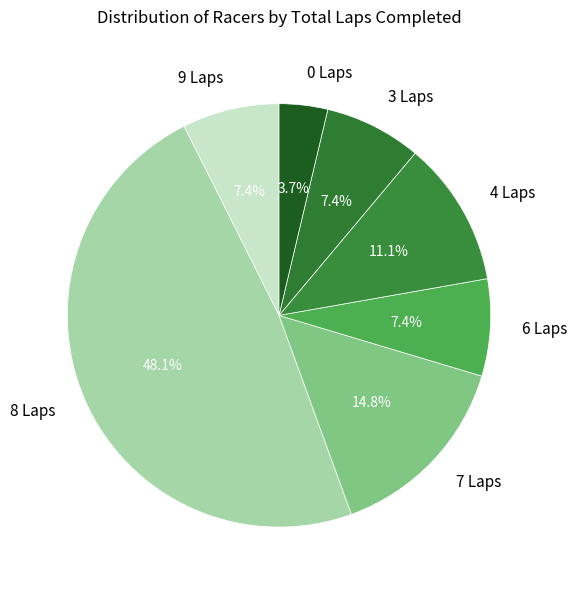

What percentage do 3 Laps and 7 Laps together represent?

22.2%